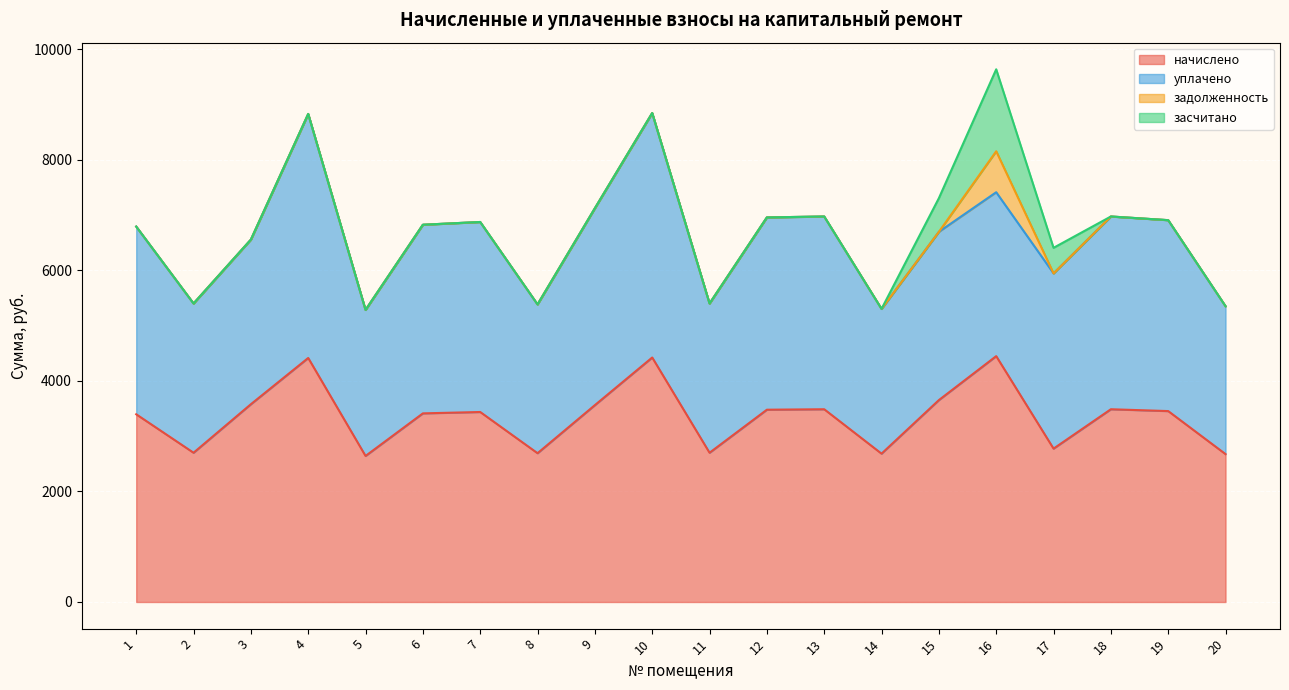

Which category has the highest value across all series?

16